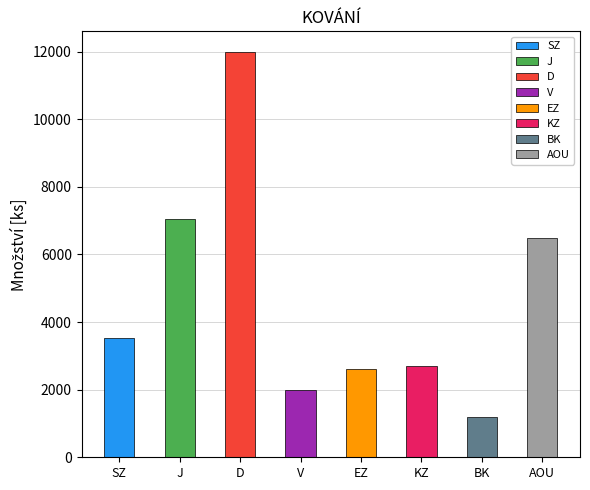

What is the sum of the values at EZ and BK?

3800